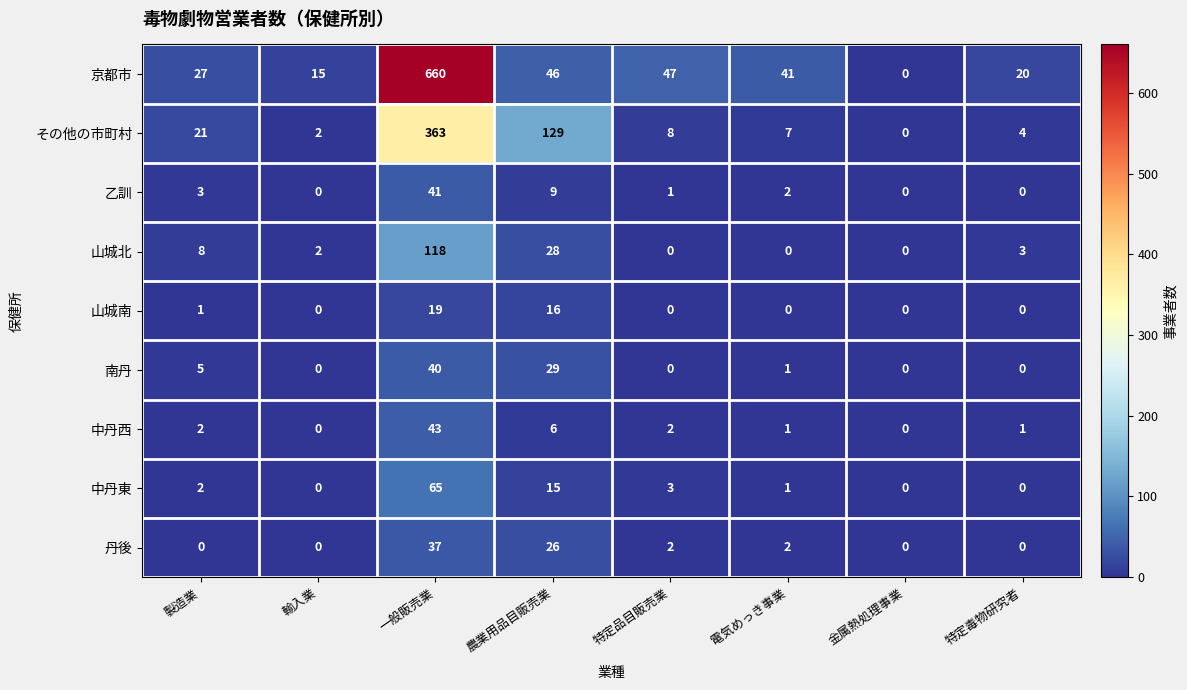

Is it true that 乙訓 equals 0 at 金属熱処理事業?

True